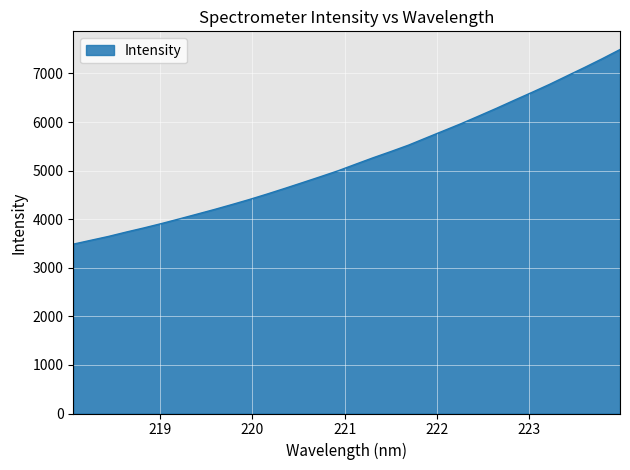

What is the minimum value shown in the chart?

3486.1